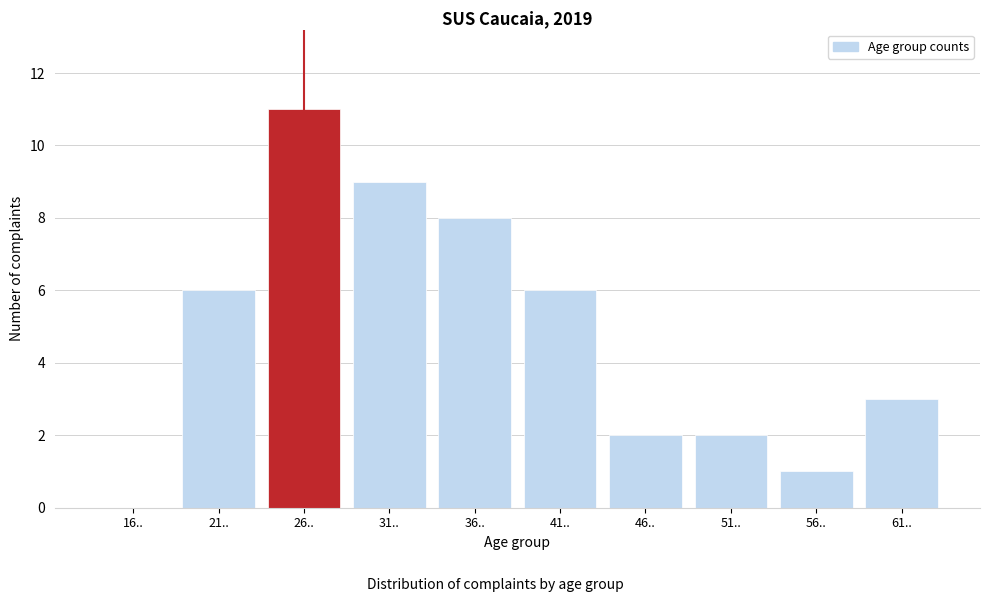

Reading left to right, what are all the values shown in this chart?

16..=0	21..=6	26..=11	31..=9	36..=8	41..=6	46..=2	51..=2	56..=1	61..=3